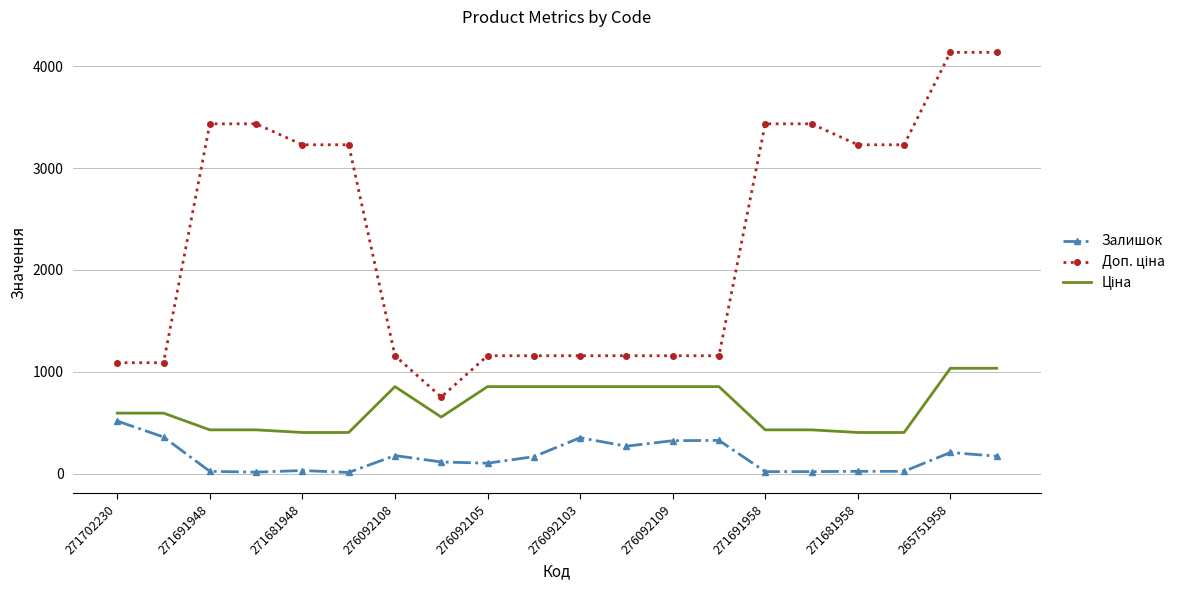

What is the greatest value displayed?

4136.6